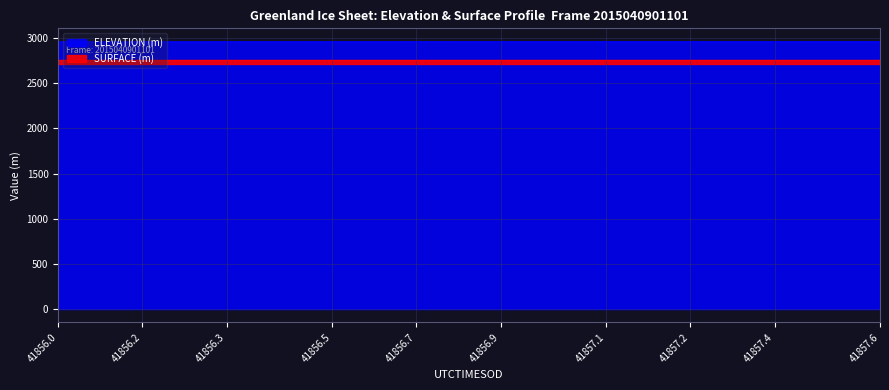

What is the lowest value of the ELEVATION (m) series?

2959.2